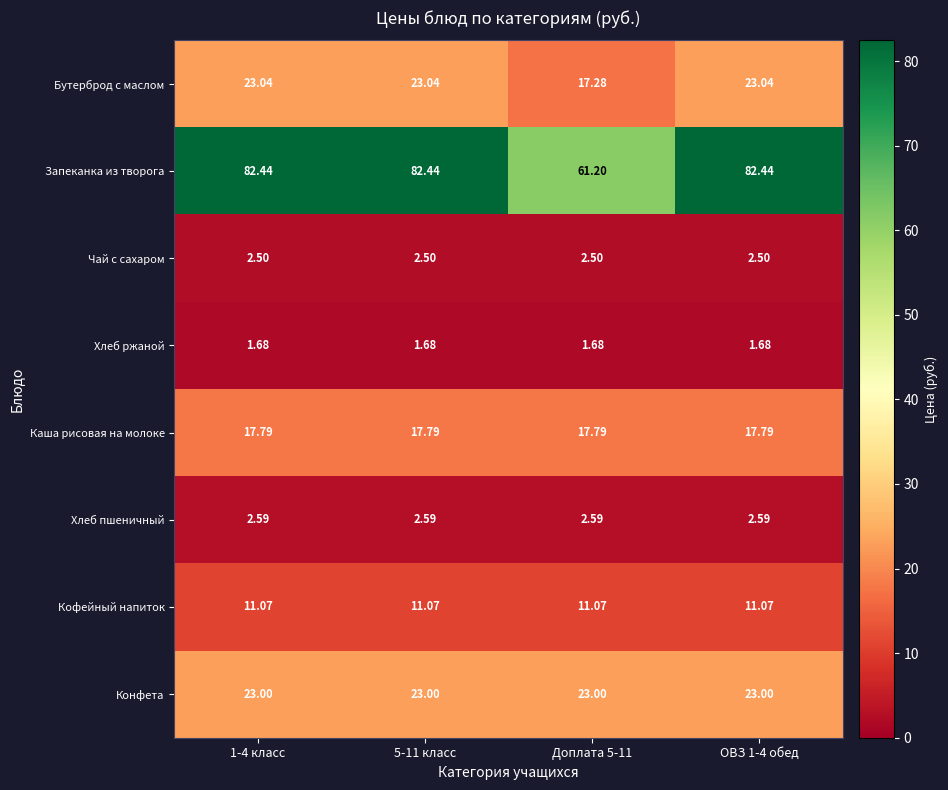

Which series has the largest total across all categories?

Запеканка из творога